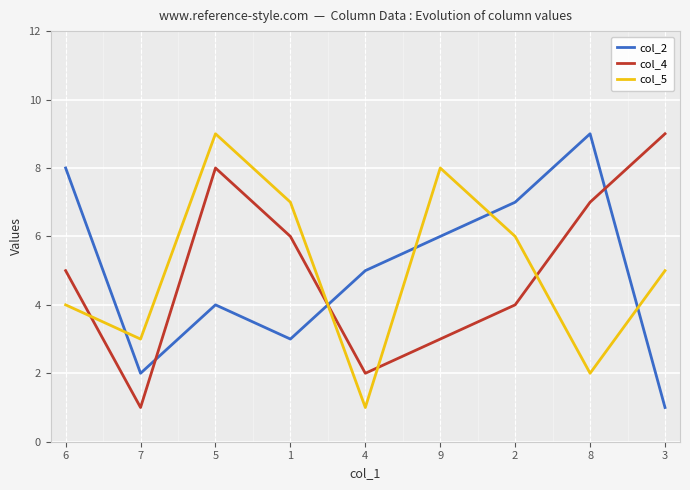

Between which two adjacent categories do col_2 and col_4 first intersect?

7 and 5